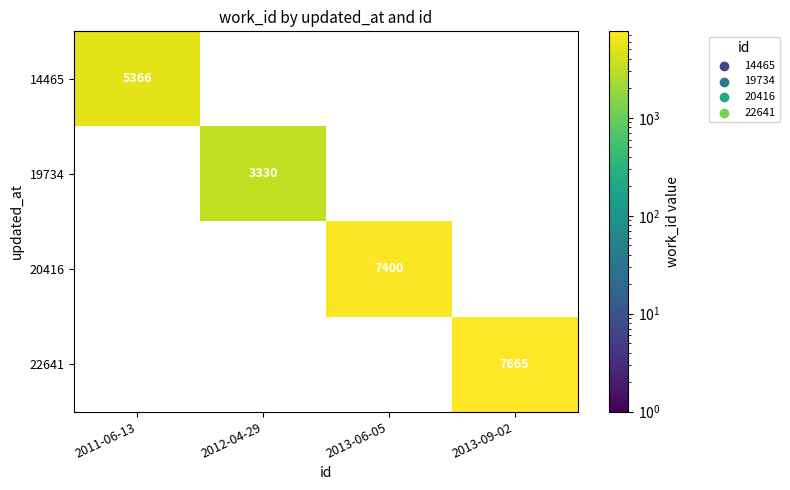

At which category is the sum across all series the highest?

2013-09-02